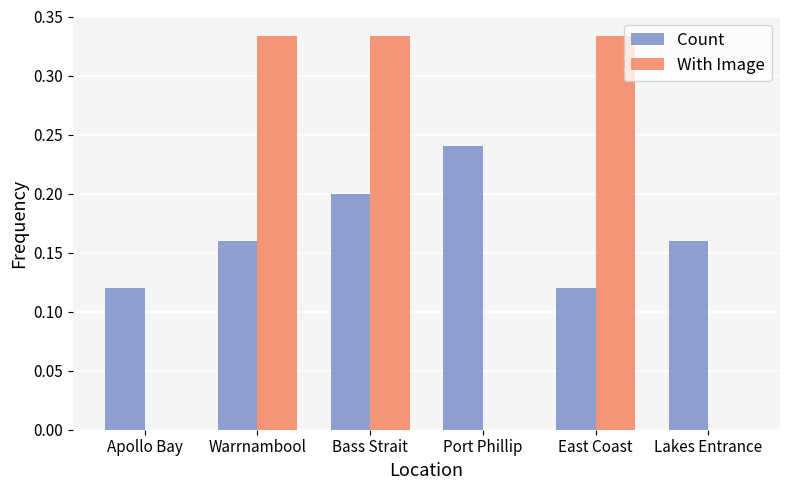

What is the total value across all series at East Coast?

0.5